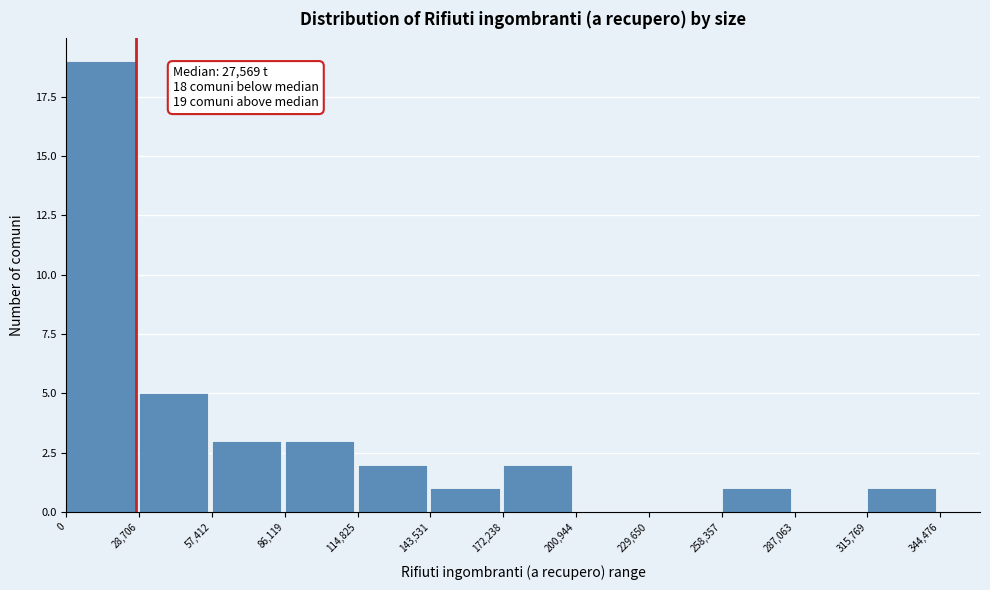

Over which range of the x-axis is the bar tallest?

0 to 28,706